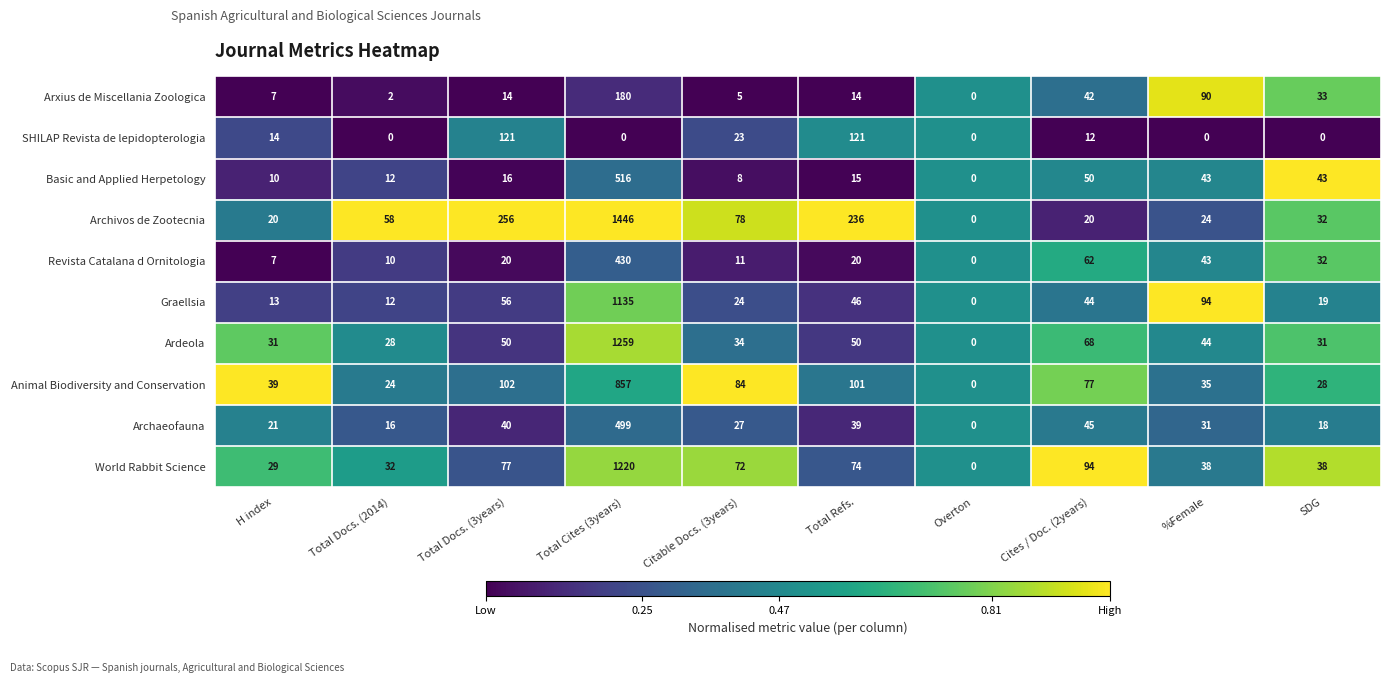

What is the difference between the highest and lowest values at Total Docs. (2014)?

58